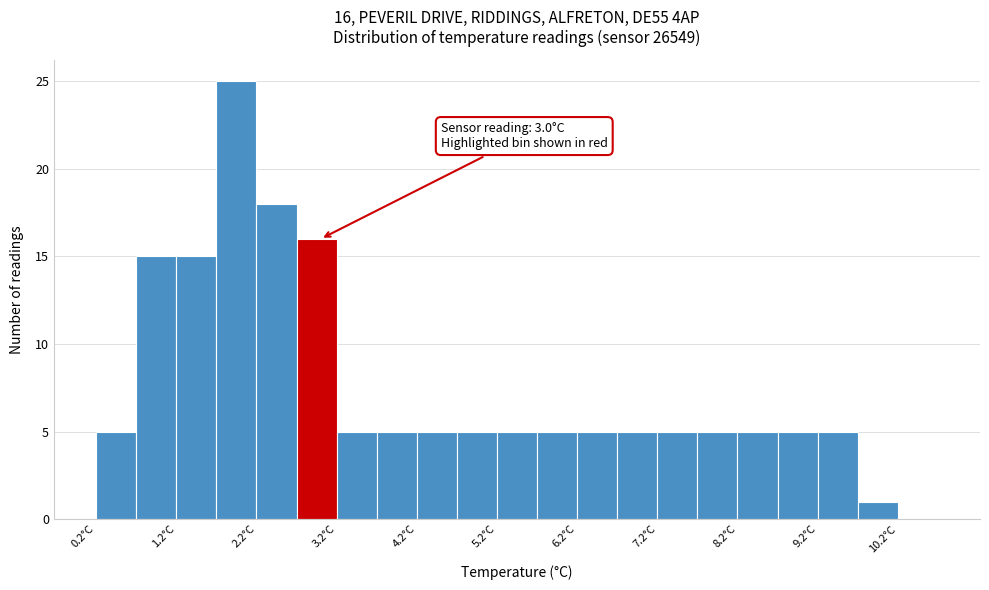

Over which range of the x-axis is the bar tallest?

1.7 to 2.2